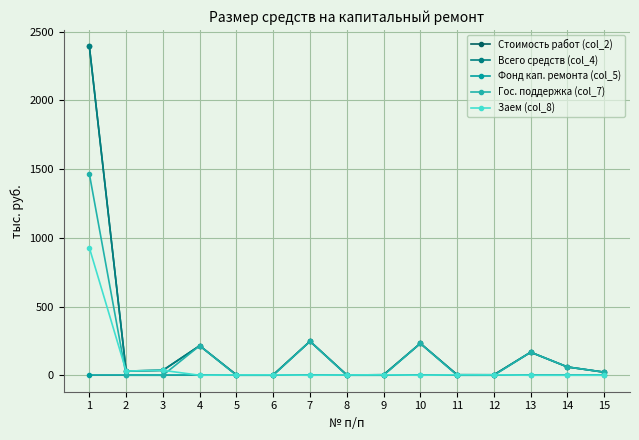

Is this an area chart (filled region under the line)?

No